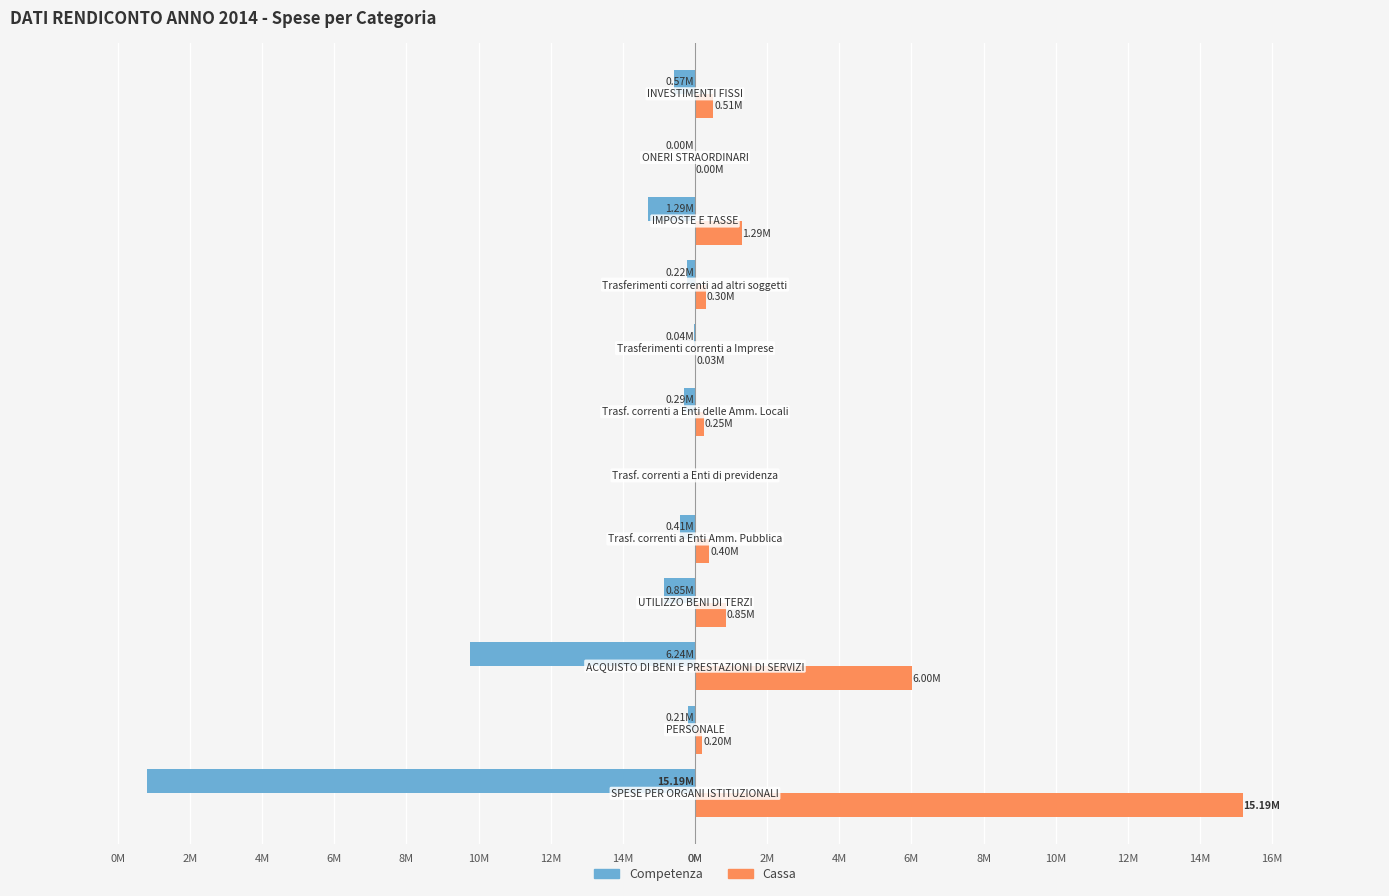

What are all the series names shown in the legend?

Competenza, Cassa